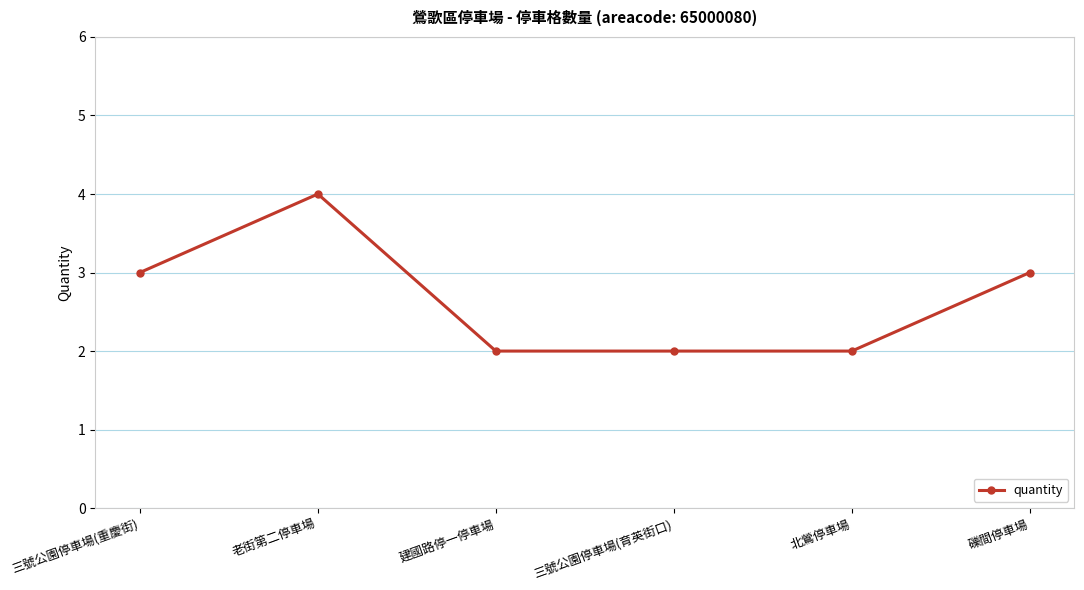

What is the sum of the values at 三號公園停車場(重慶街) and 北鶯停車場?

5